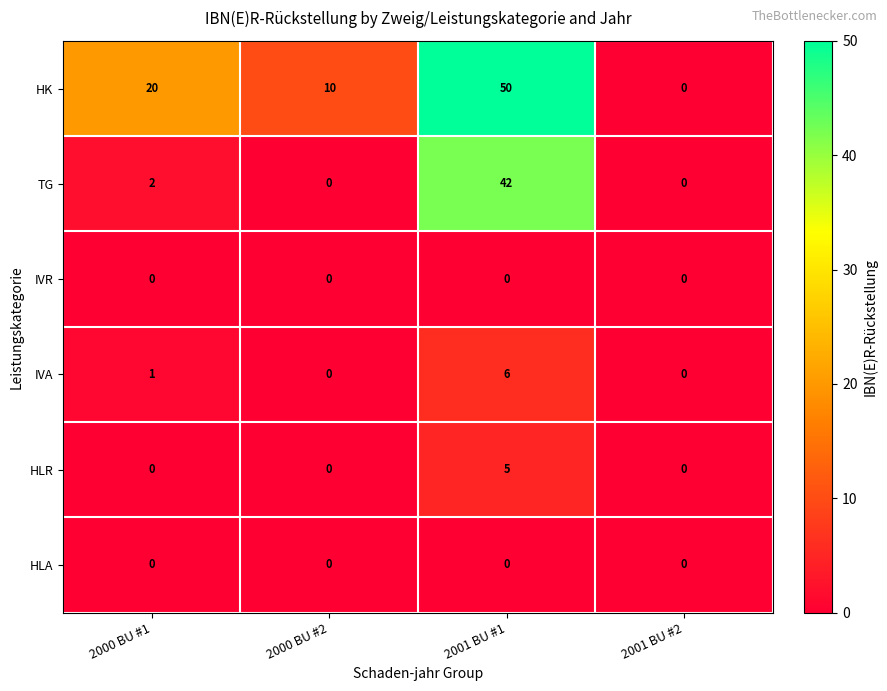

Count the number of data series in this chart.

6